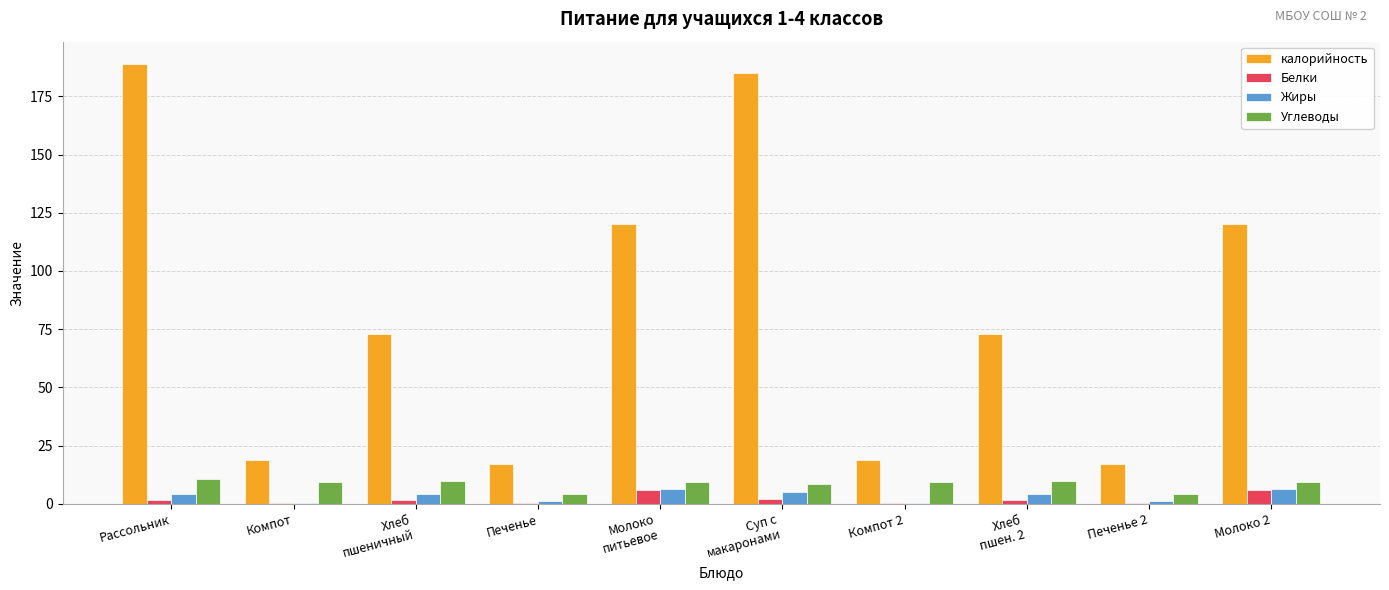

What is the maximum value shown in the chart?

189.0